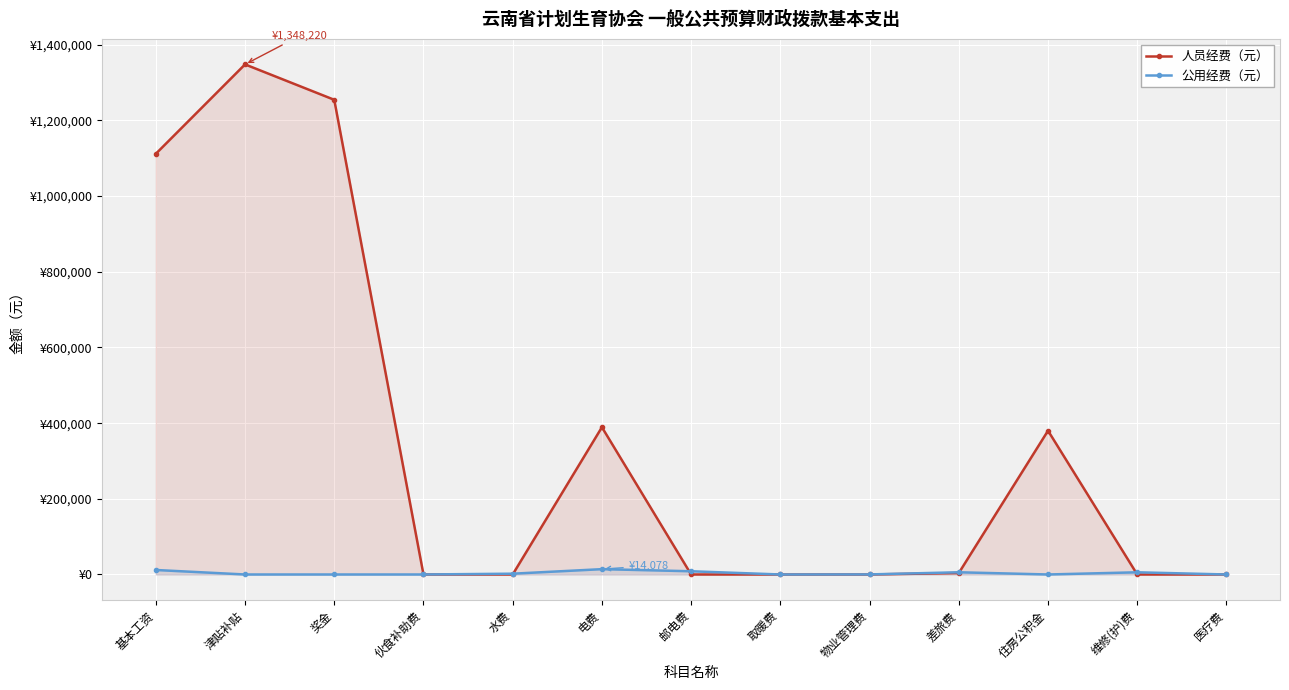

What is the label of the 5th point from the right?

物业管理费